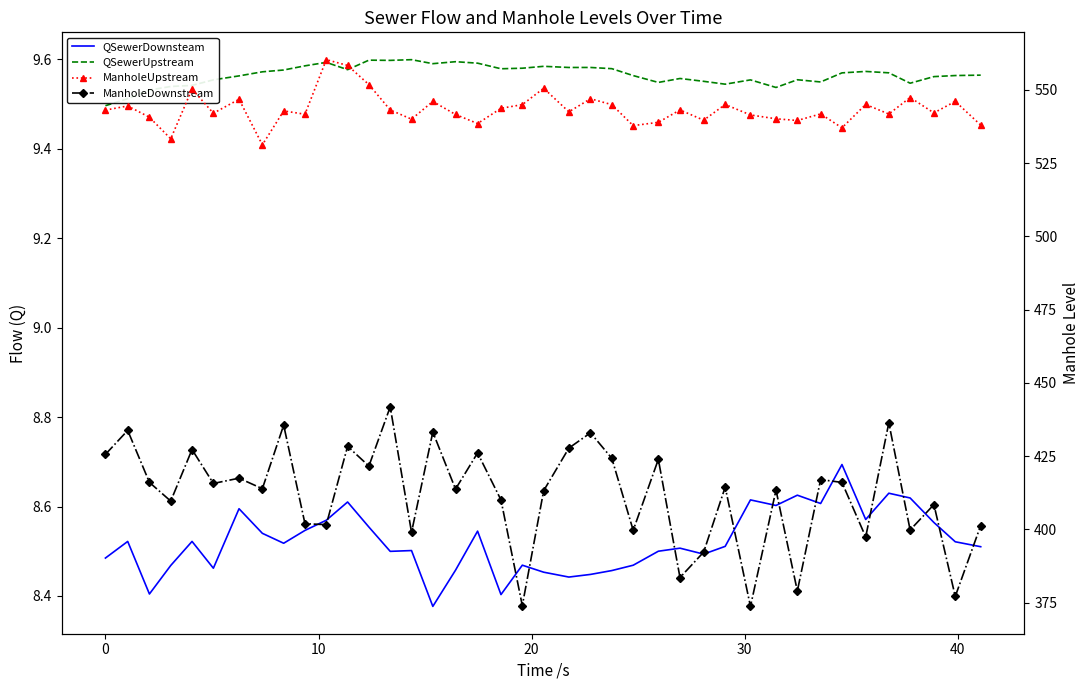

What are all the series names shown in the legend?

QSewerDownsteam, QSewerUpstream, ManholeUpstream, ManholeDownstream